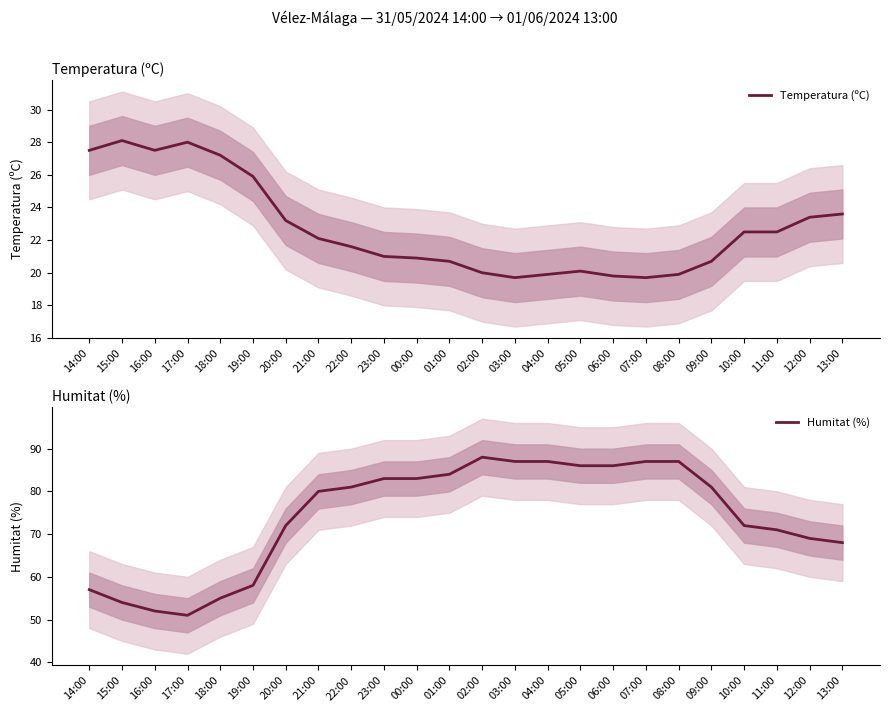

List the series in order of their overall mean, highest first.

Humitat (%), Temperatura (ºC)